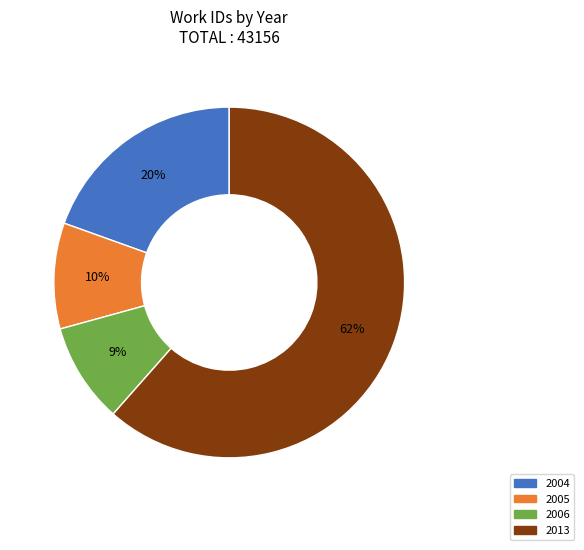

Is there any slice that represents more than half of the pie?

Yes